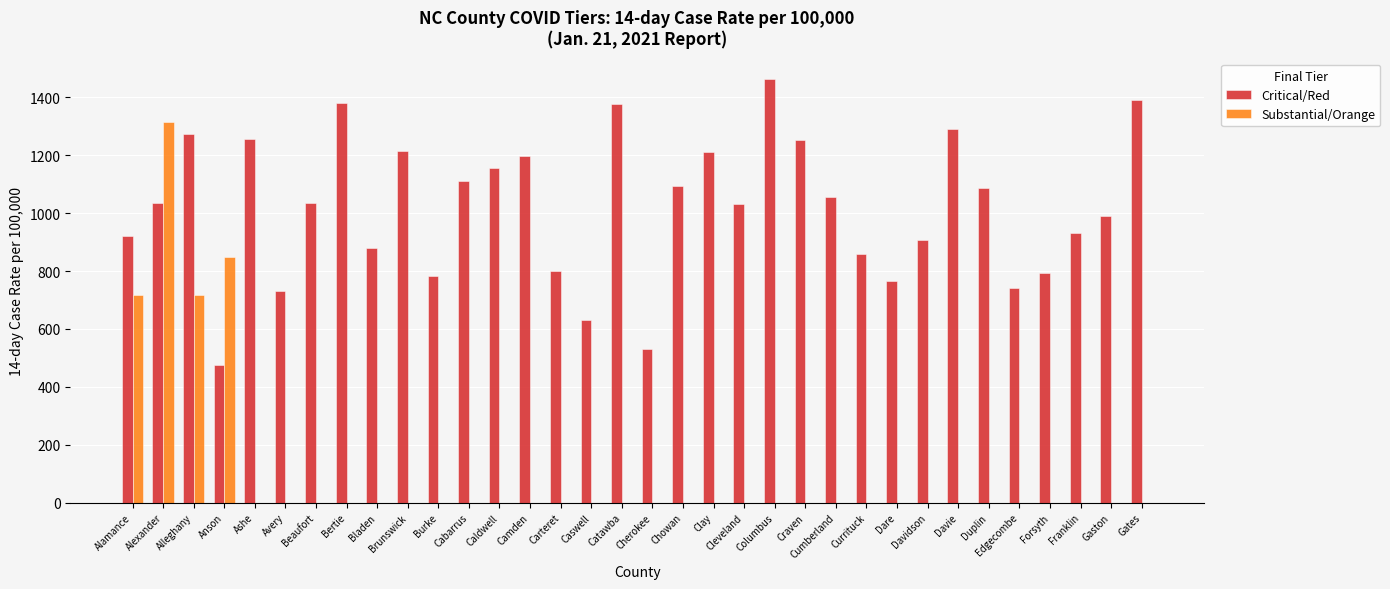

What is the approximate value of Critical/Red at Alleghany?

1272.1